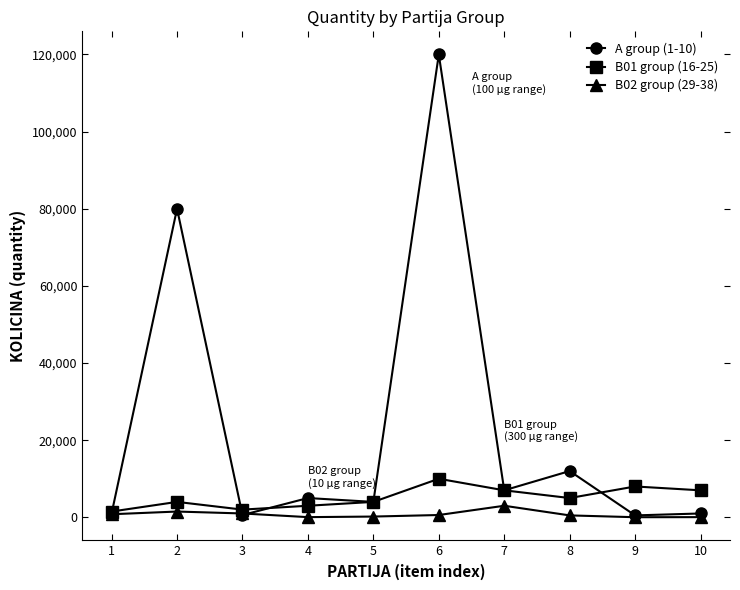

Does the chart have visible grid lines?

No